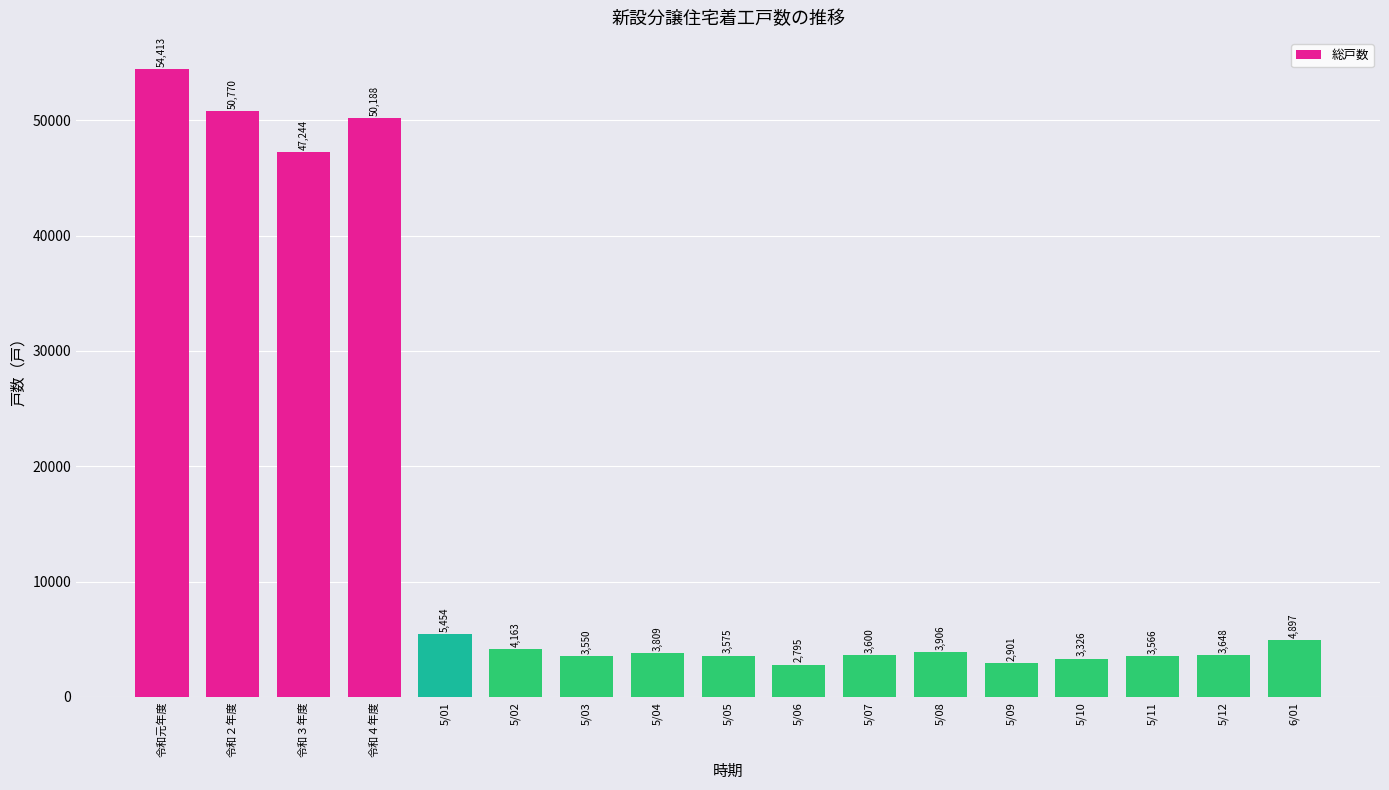

Reading left to right, extract all data points from this chart.

54413	50770	47244	50188	5454	4163	3550	3809	3575	2795	3600	3906	2901	3326	3566	3648	4897